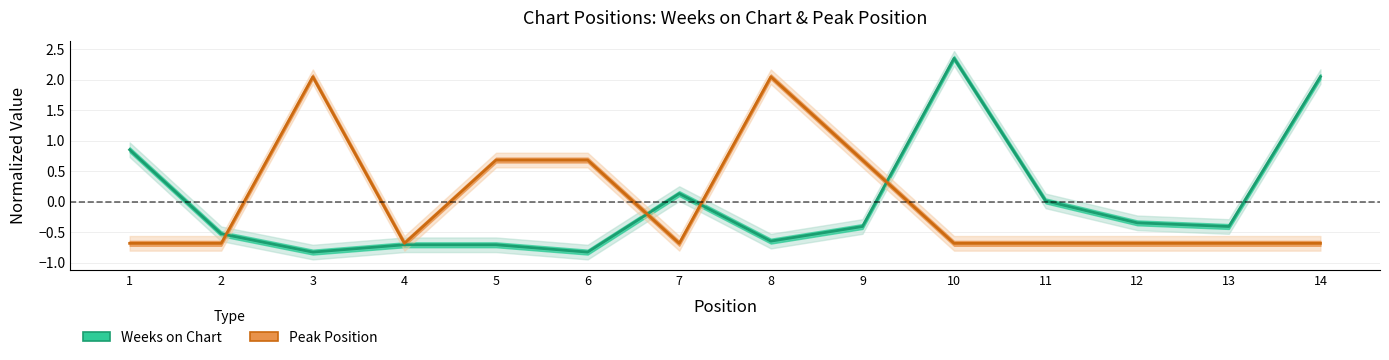

True or false: Weeks on Chart has a value of -0.9 at 8.

False